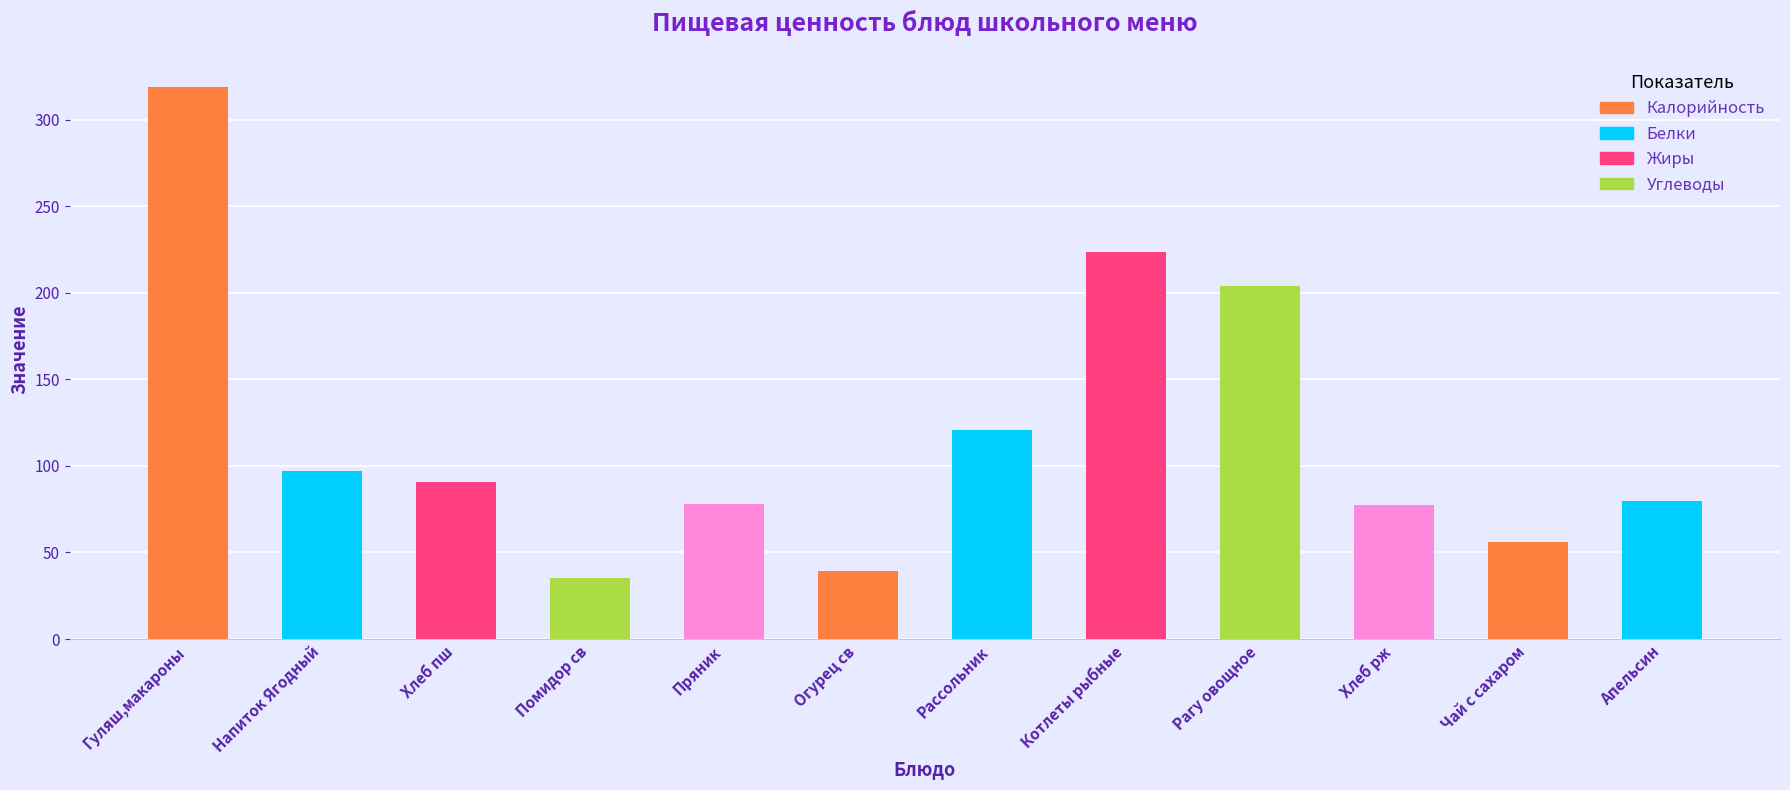

What is the label of the 1st bar from the left?

Гуляш,макароны